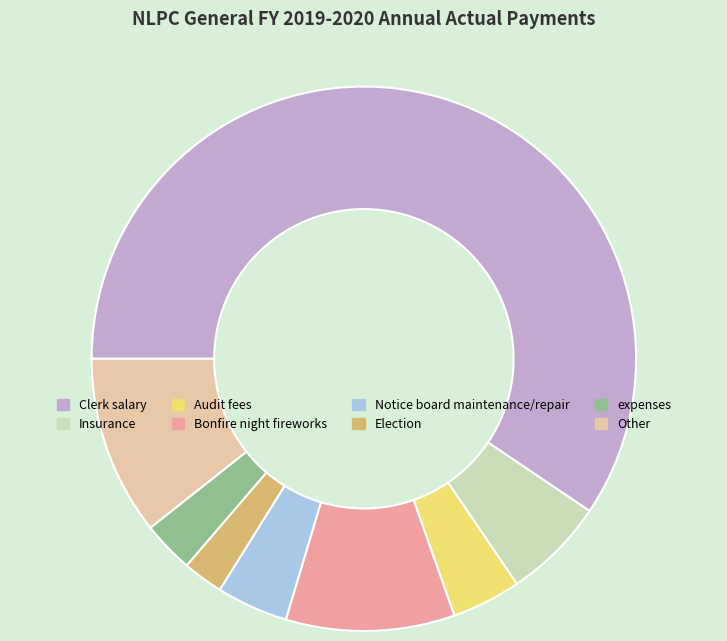

True or false: Bonfire night fireworks accounts for 22% of the total.

False